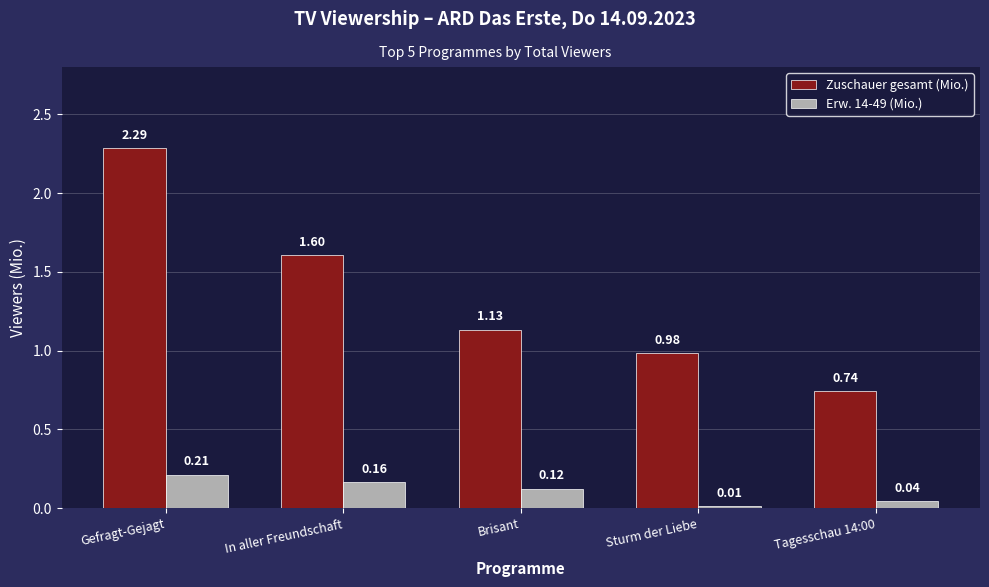

Count the number of categories in the chart.

5